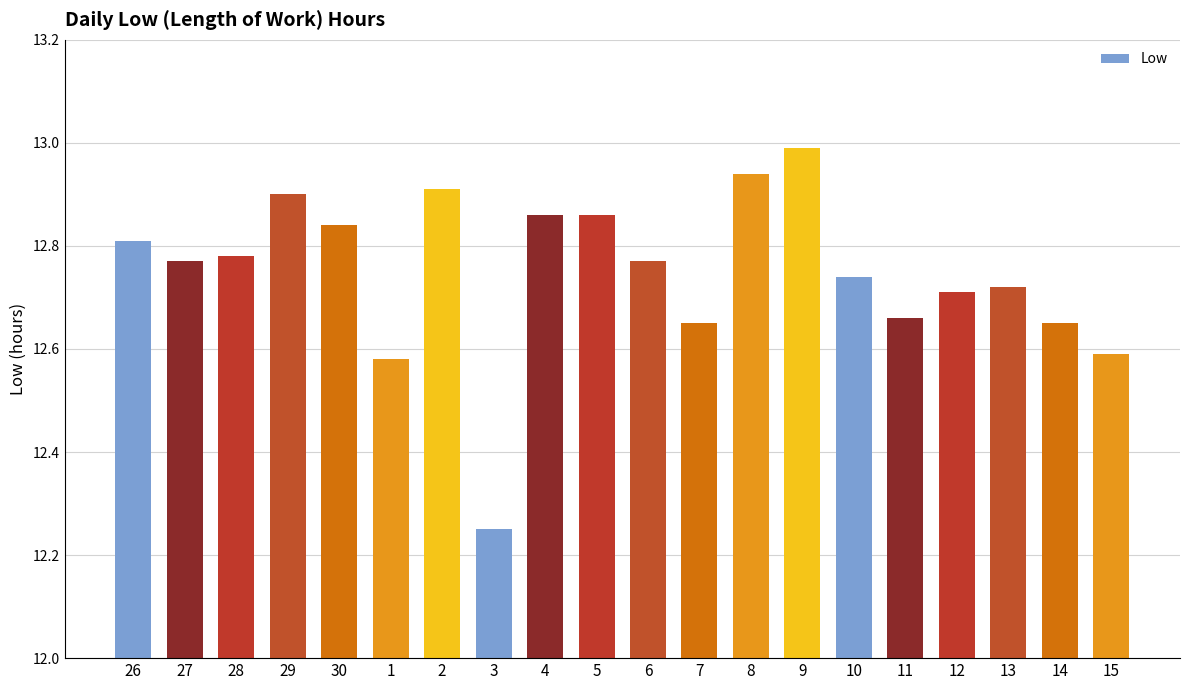

Which category has the lowest value across all series?

3